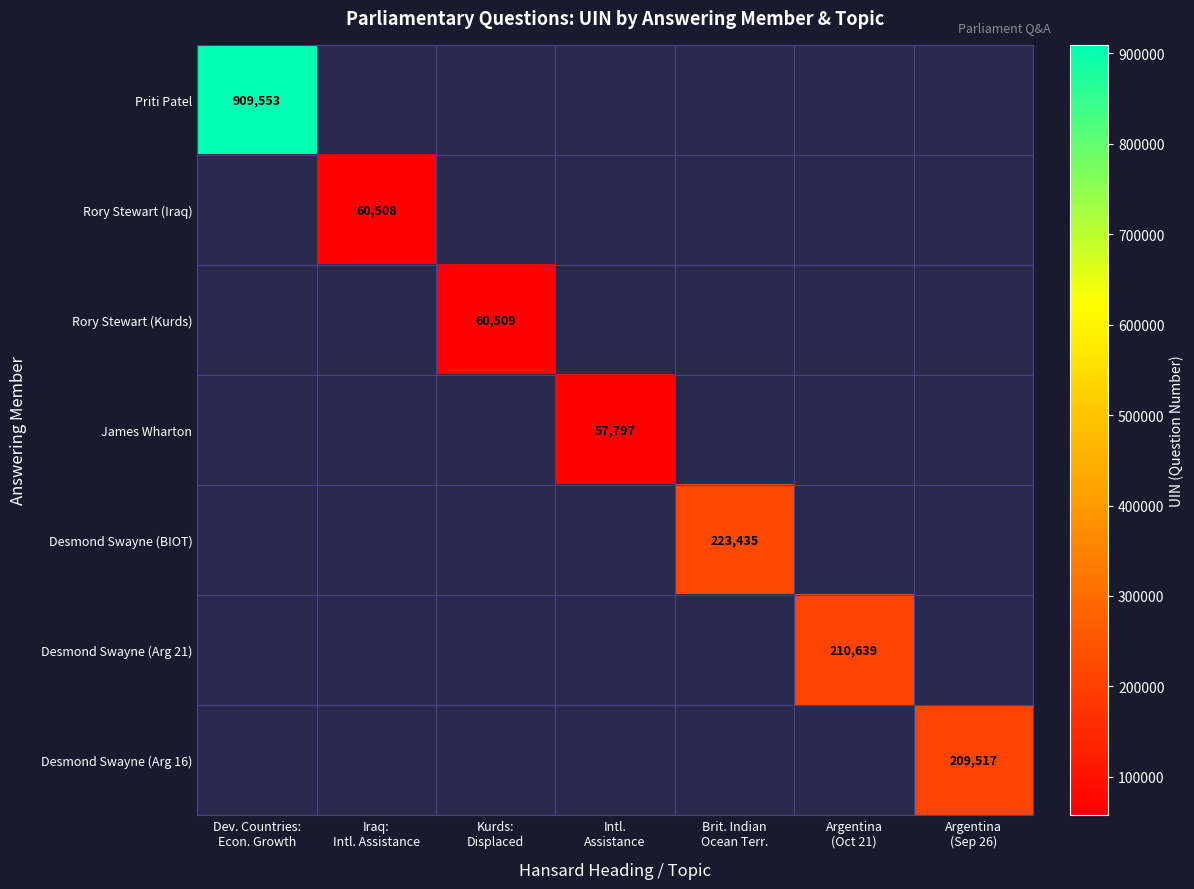

How many distinct data groups are displayed?

7